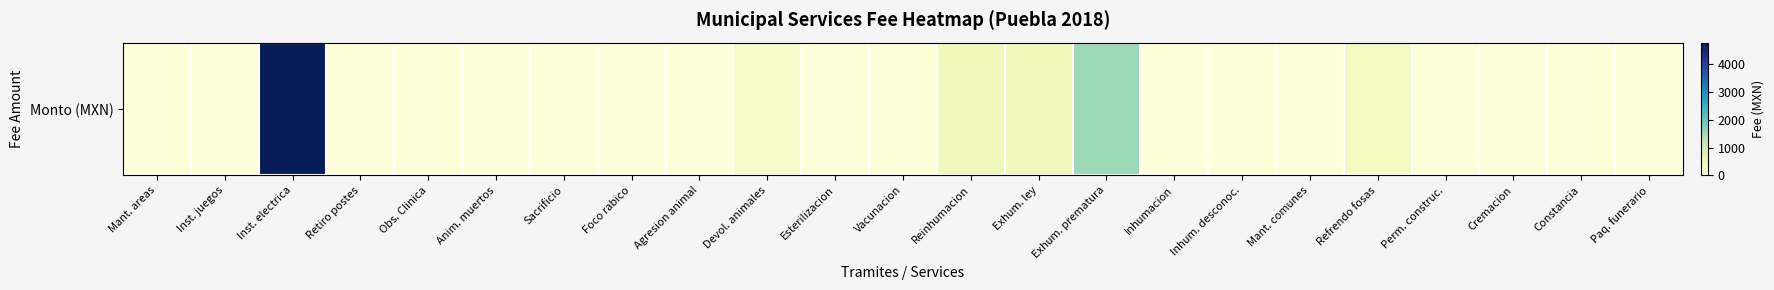

Reading left to right, list all the values displayed in this chart.

Mant. areas=0.0	Inst. juegos=0.0	Inst. electrica=4765.5	Retiro postes=0.0	Obs. Clinica=0.0	Anim. muertos=0.0	Sacrificio=0.0	Foco rabico=0.0	Agresion animal=0.0	Devol. animales=218.2	Esterilizacion=0.0	Vacunacion=0.0	Reinhumacion=465.7	Exhum. ley=465.7	Exhum. prematura=1542.5	Inhumacion=0.0	Inhum. desconoc.=0.0	Mant. comunes=0.0	Refrendo fosas=340.2	Perm. construc.=0.0	Cremacion=0.0	Constancia=0.0	Paq. funerario=0.0